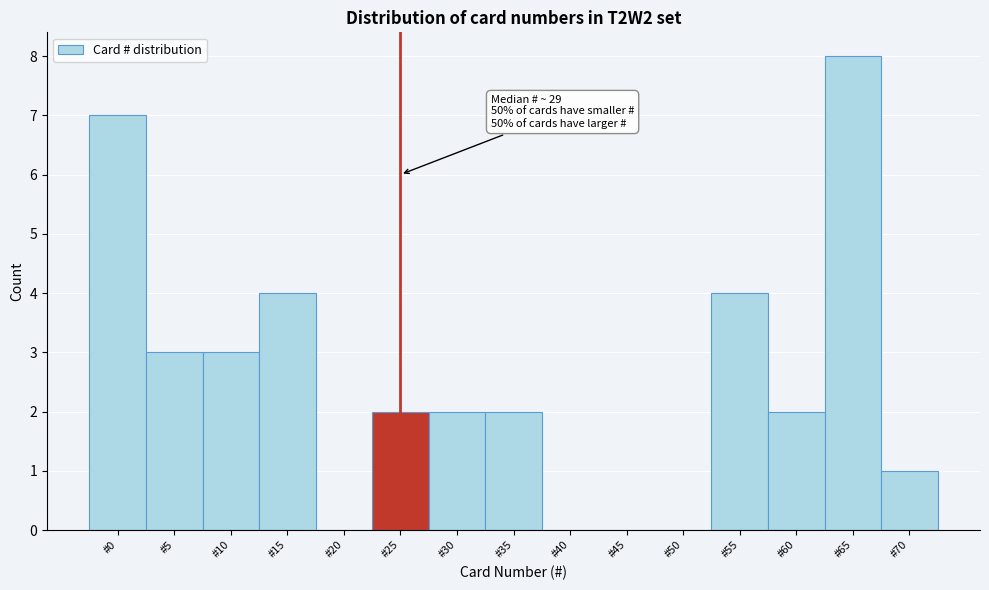

The chart shows a value of 8 at #65. True or false?

True